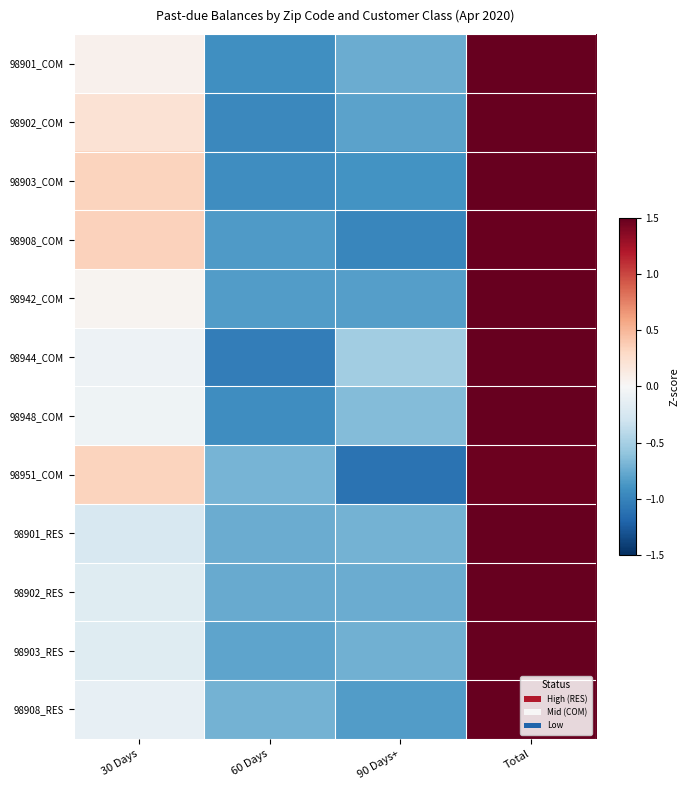

List the series in order of their peak value, lowest first.

98951_COM, 98908_COM, 98903_COM, 98902_COM, 98901_COM, 98942_COM, 98944_COM, 98948_COM, 98908_RES, 98903_RES, 98902_RES, 98901_RES